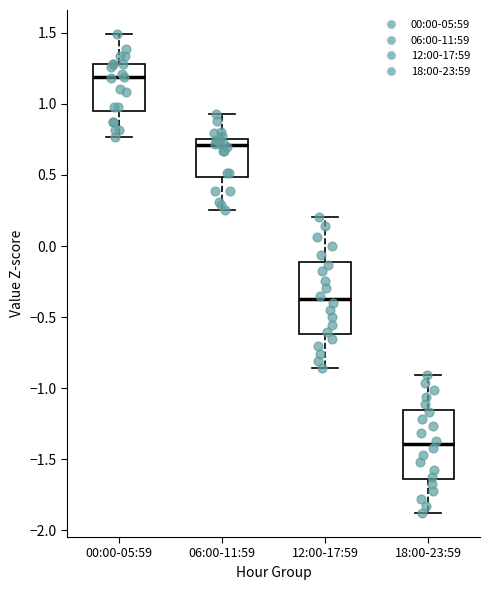

Which box has the highest median line?

00:00-05:59